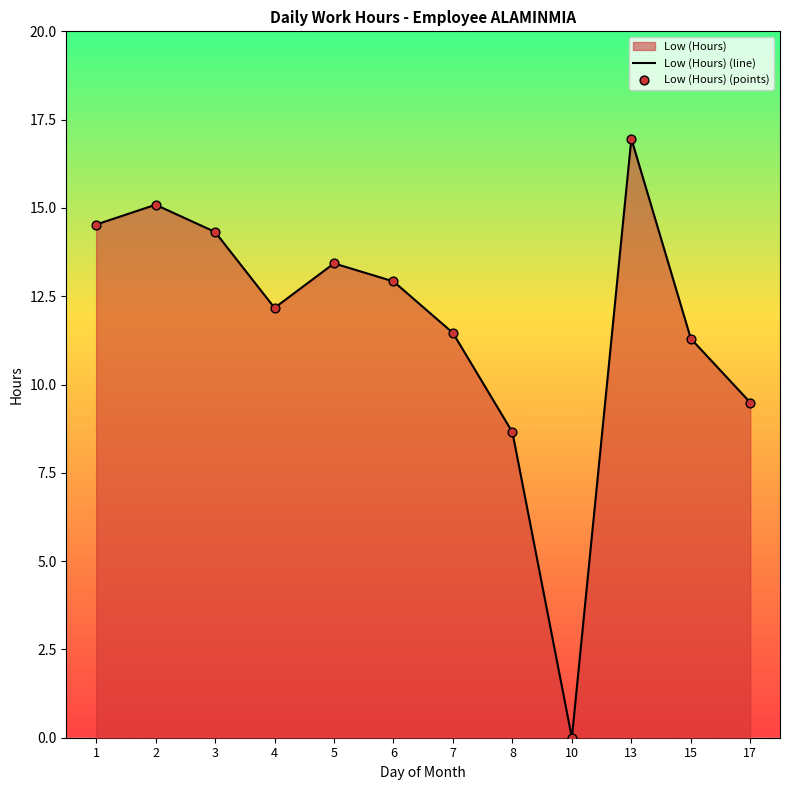

At which category is the sum across all series the highest?

13